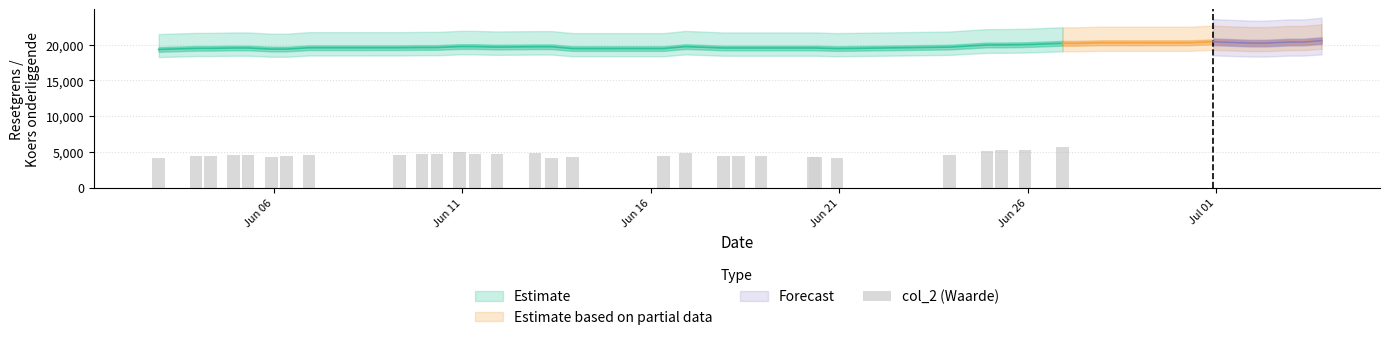

What is the difference between the maximum and minimum values?

1536